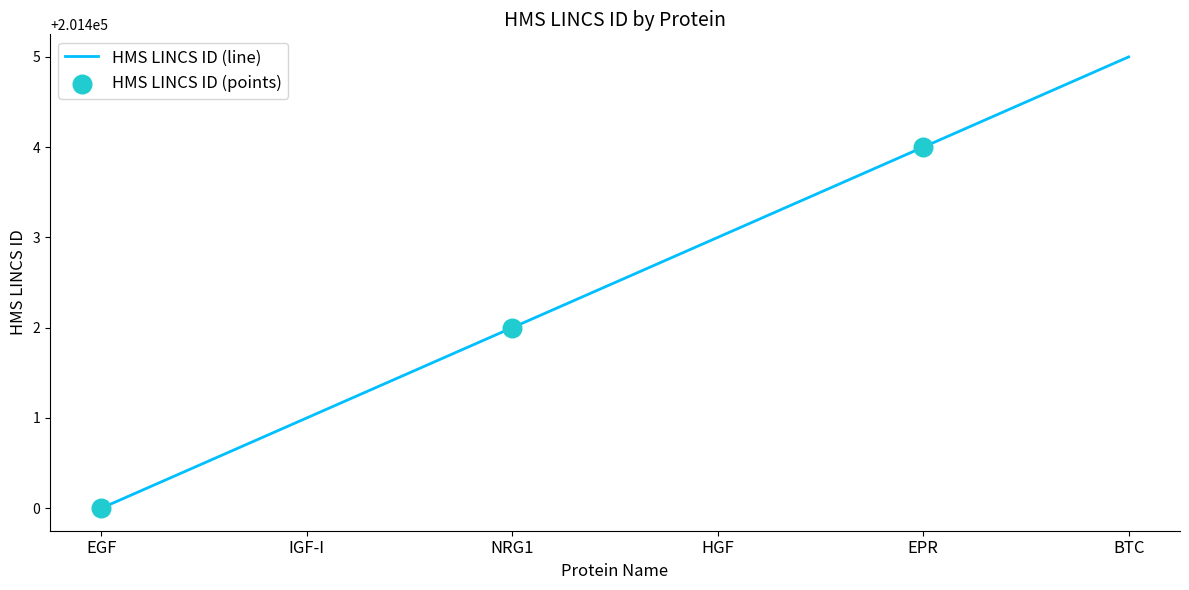

Between IGF-I and HGF, which is larger?

HGF